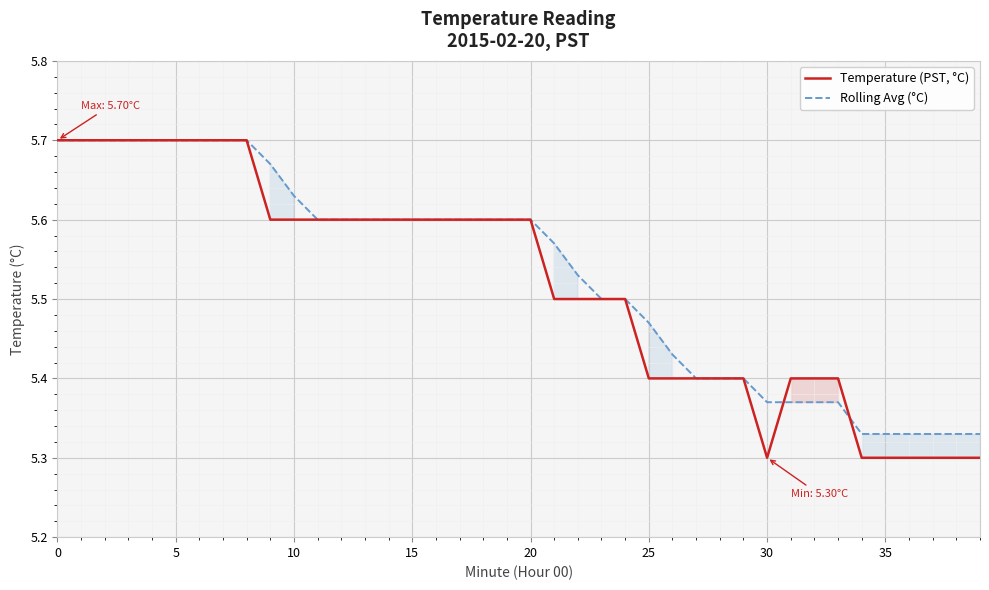

List the series in order of their overall mean, lowest first.

Temperature (PST, °C), Rolling Avg (°C)